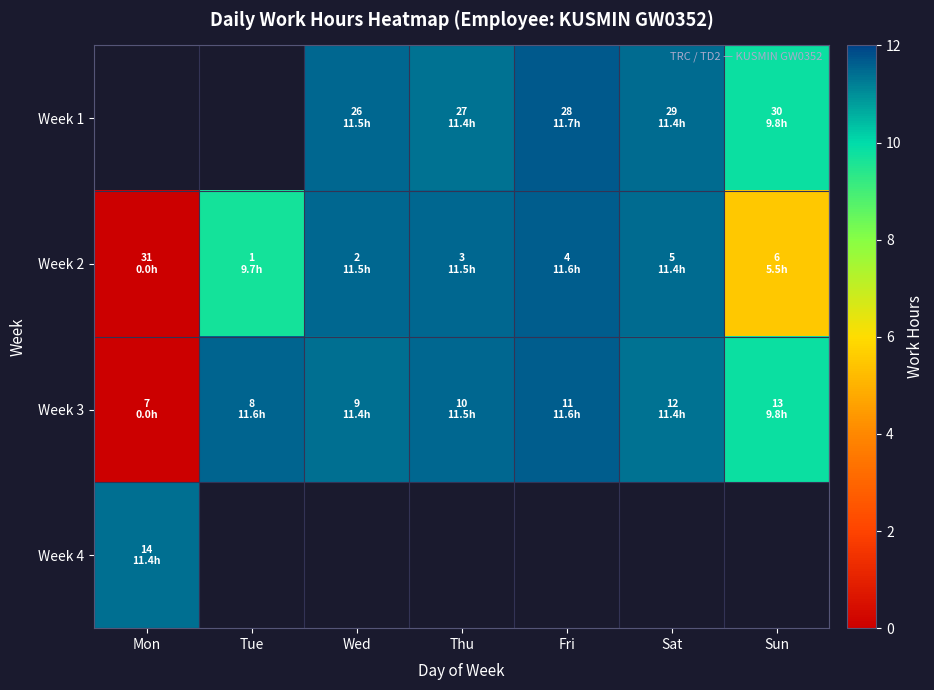

Where is Week 4 nearest to the value 11?

Mon